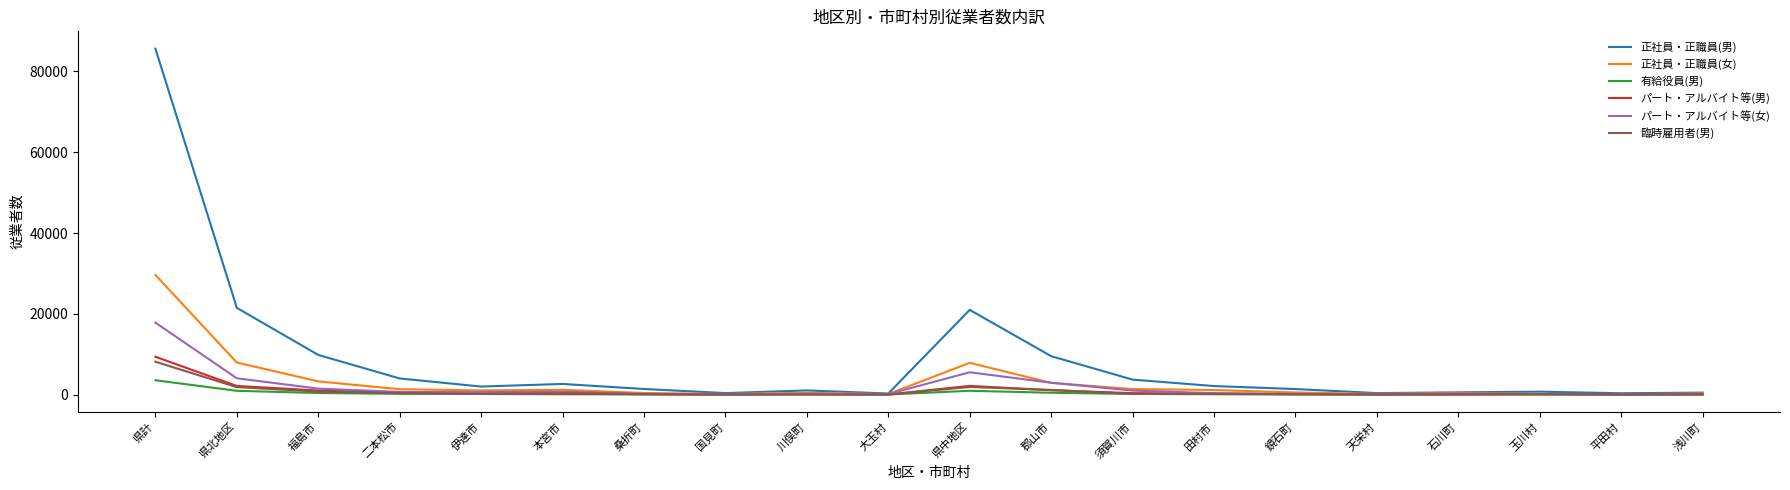

At which category is the sum across all series the highest?

県計